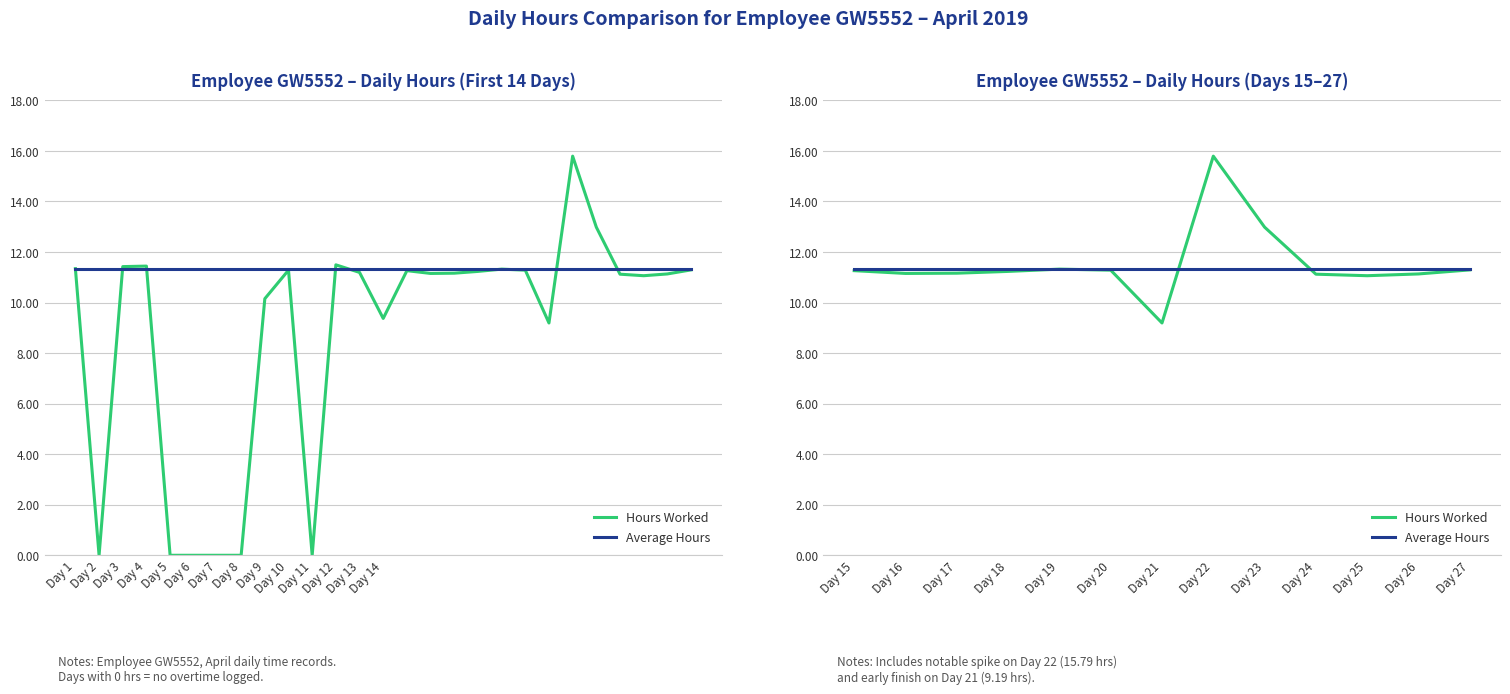

Which label corresponds to the smallest value in the chart?

Day 21